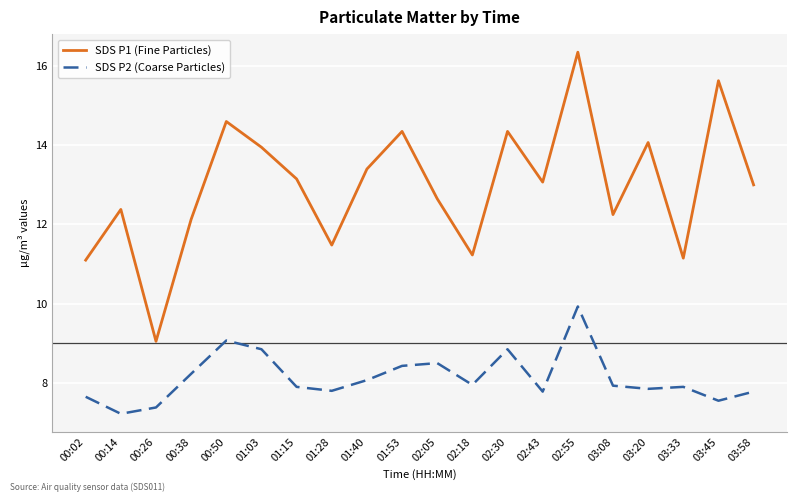

List the series in order of their peak value, highest first.

SDS P1 (Fine Particles), SDS P2 (Coarse Particles)